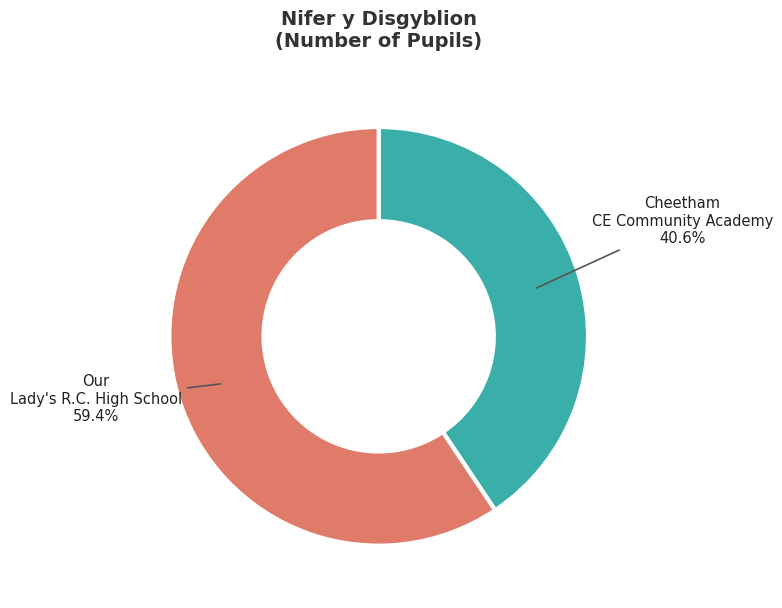

Is there any slice that represents more than half of the pie?

Yes